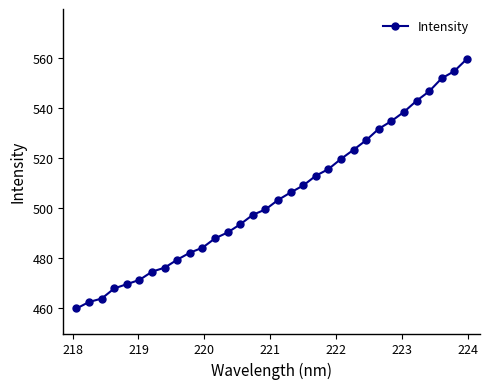

What is the average value?

504.3